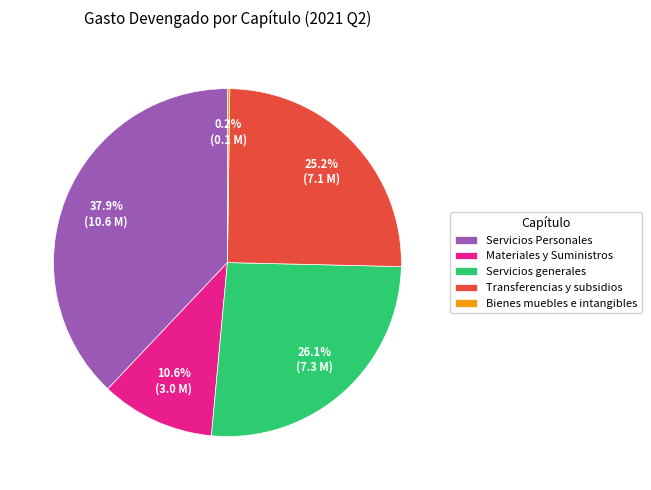

Approximately how many times larger is the value at Servicios generales compared to Transferencias y subsidios?

1.0